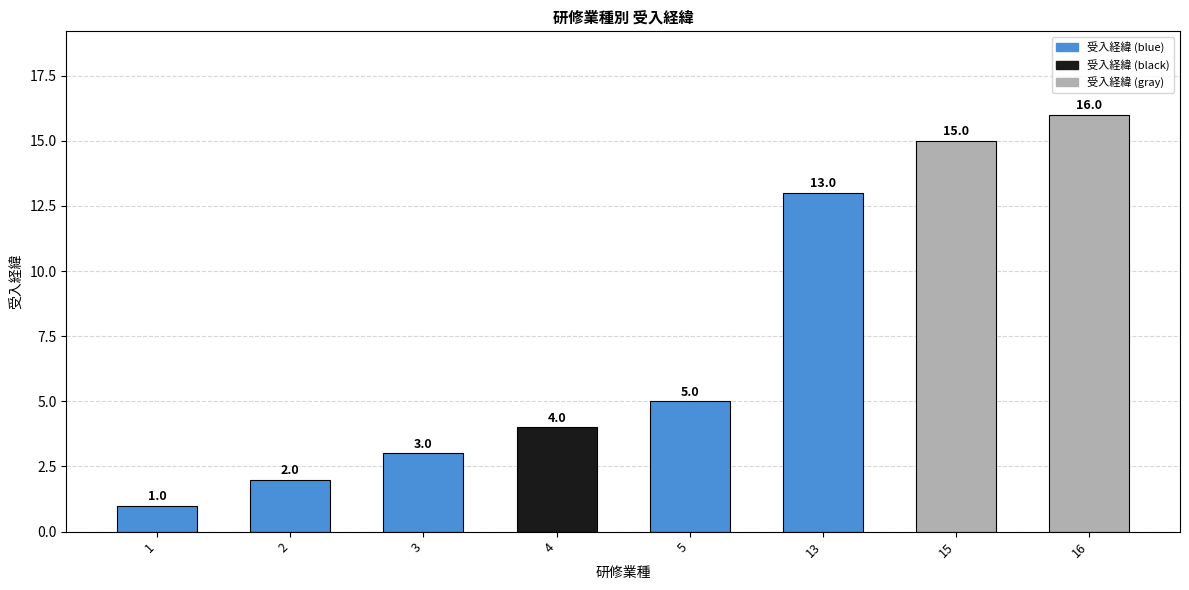

Rank the categories by value from highest to lowest.

16, 15, 13, 5, 4, 3, 2, 1